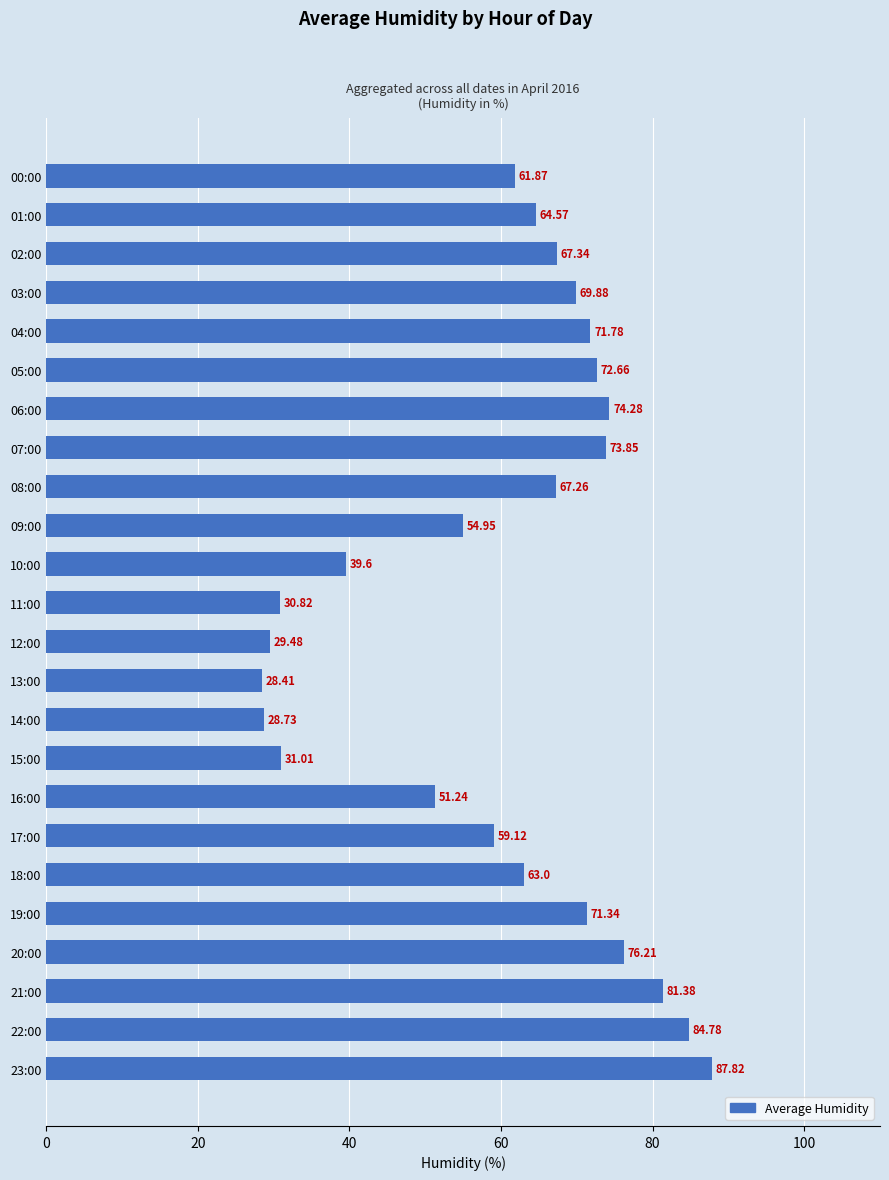

List the labels in order of value, smallest first.

13:00, 14:00, 12:00, 11:00, 15:00, 10:00, 16:00, 09:00, 17:00, 00:00, 18:00, 01:00, 08:00, 02:00, 03:00, 19:00, 04:00, 05:00, 07:00, 06:00, 20:00, 21:00, 22:00, 23:00